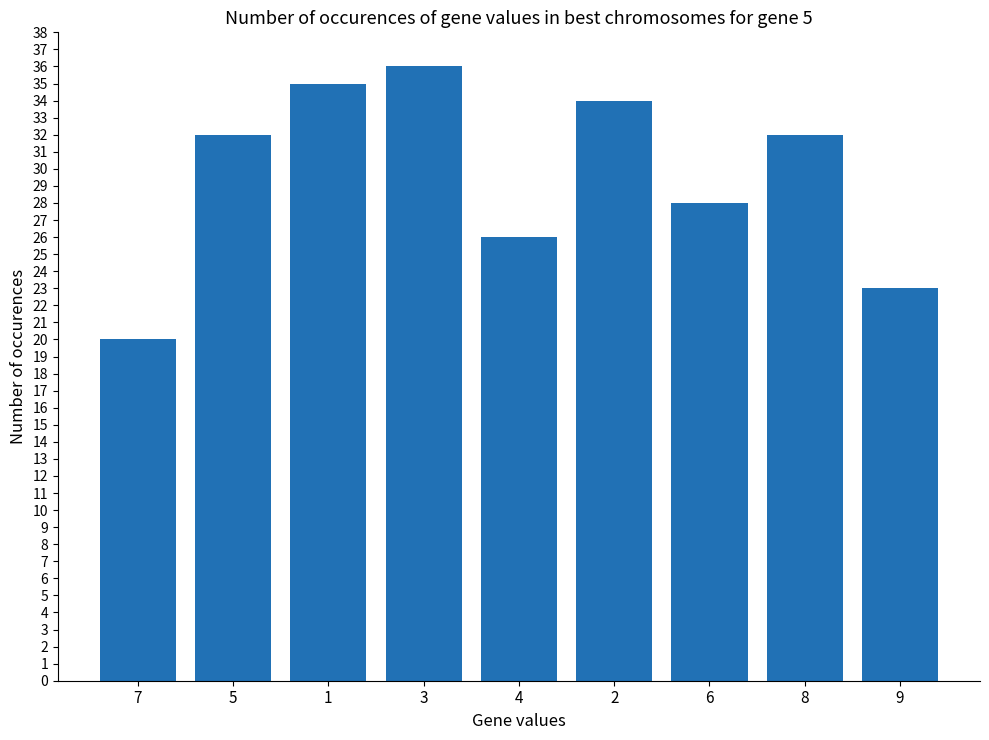

True or false: the data shows 47 at 1.

False